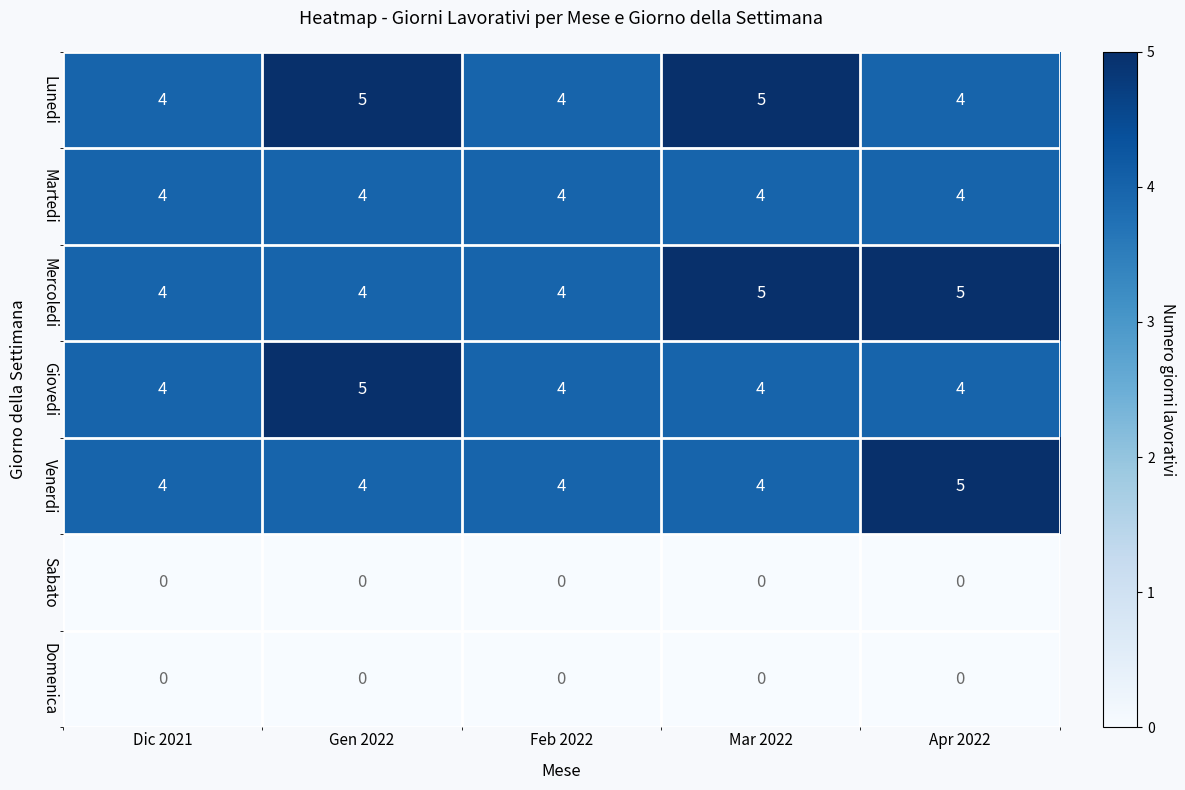

What value does the Martedi series have at Feb 2022?

4